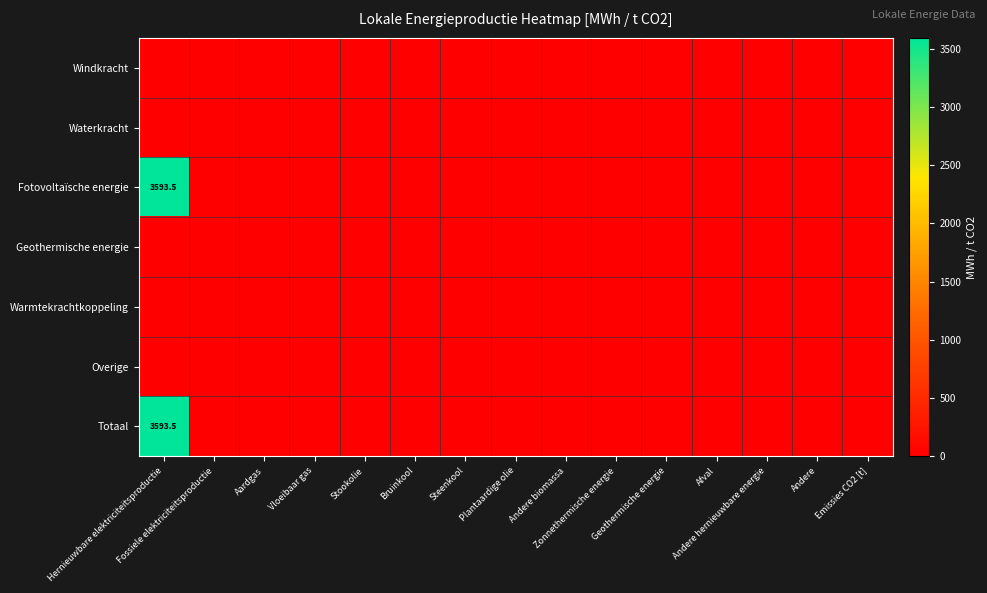

Which label corresponds to the largest value in the chart?

Hernieuwbare elektriciteitsproductie